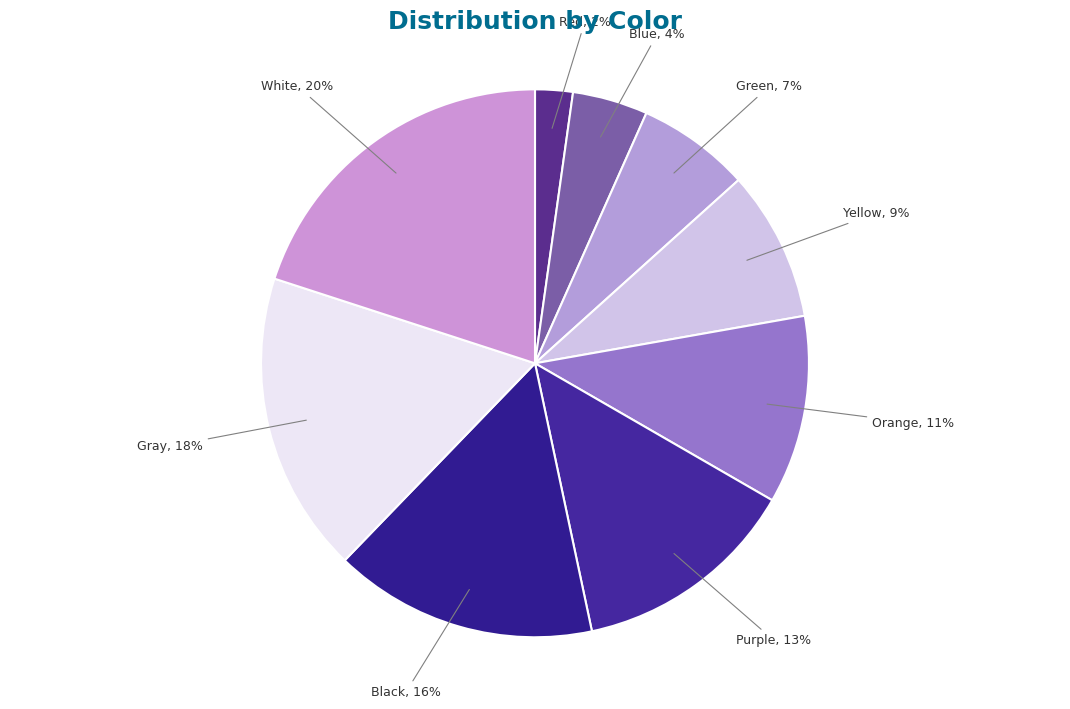

To the nearest percent, what portion does Purple represent?

13%